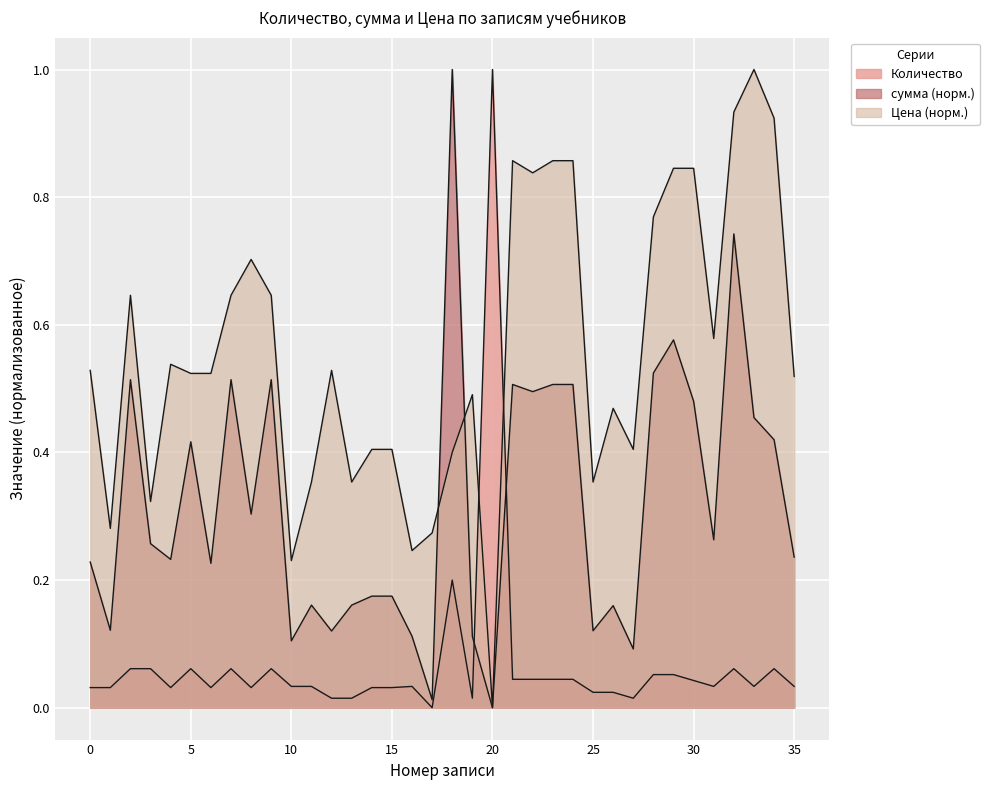

Is it true that Количество equals 0.1 at 1?

True